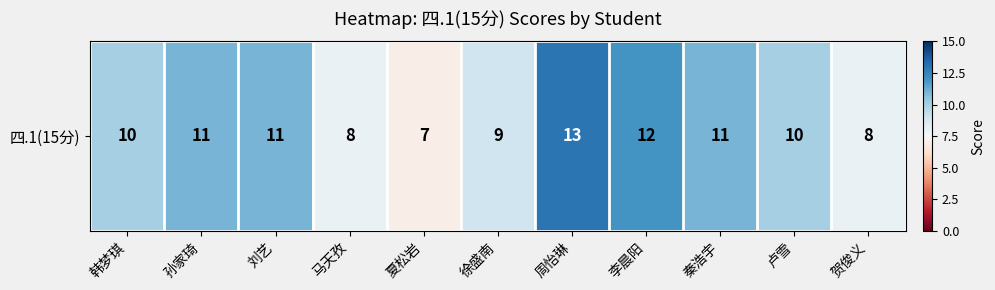

List the labels in order of value, largest first.

周怡琳, 李晨阳, 孙家琦, 刘艺, 秦浩宇, 韩梦琪, 卢雪, 徐盛南, 马天孜, 贺俊义, 夏松岩